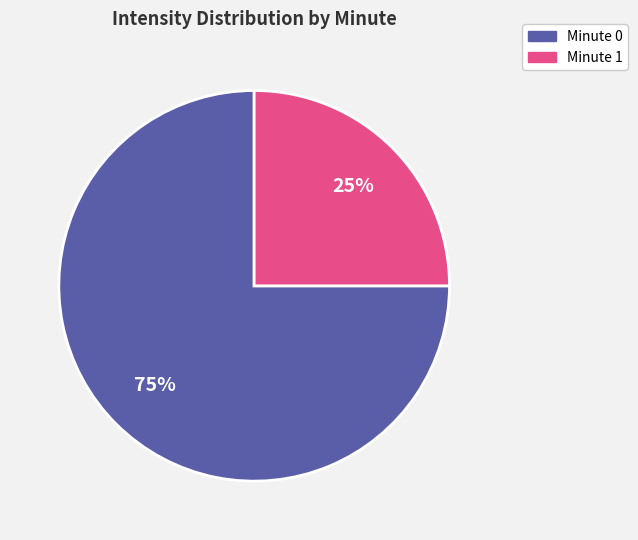

Is it true that Minute 1 is 18% of the pie?

False